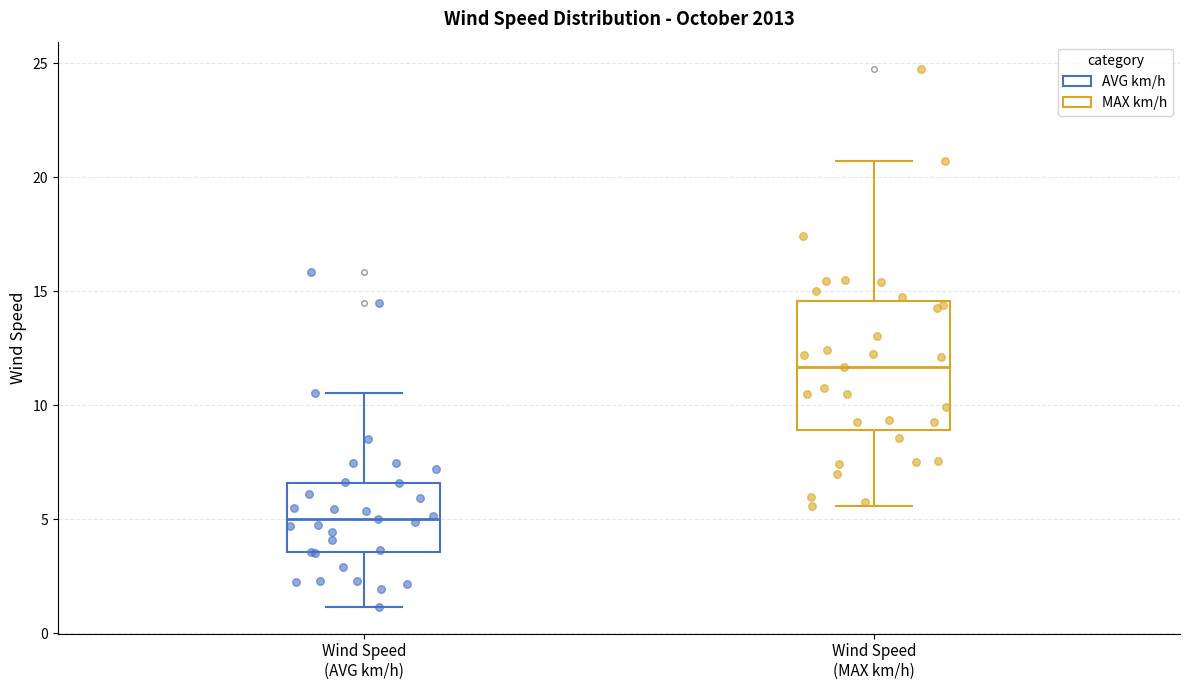

Which box's median line is the highest?

Wind Speed (MAX km/h)